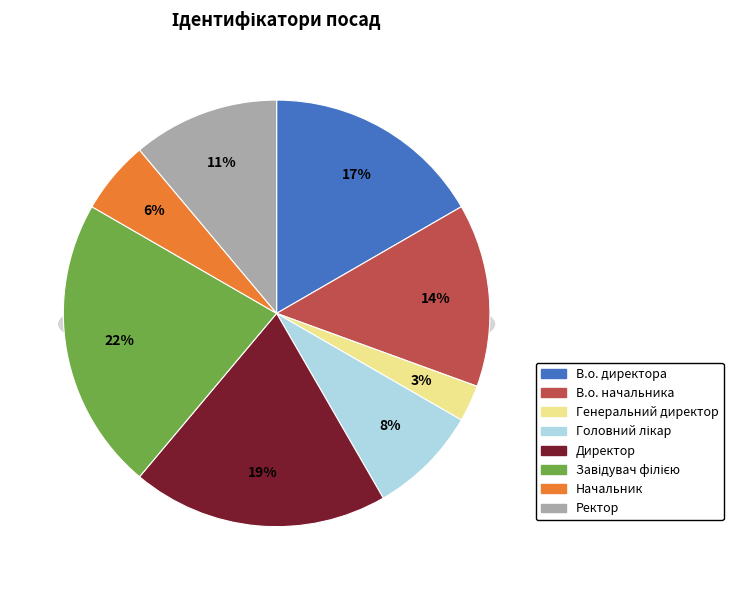

What is the total percentage of Завідувач філією and В.о. директора?

38.9%